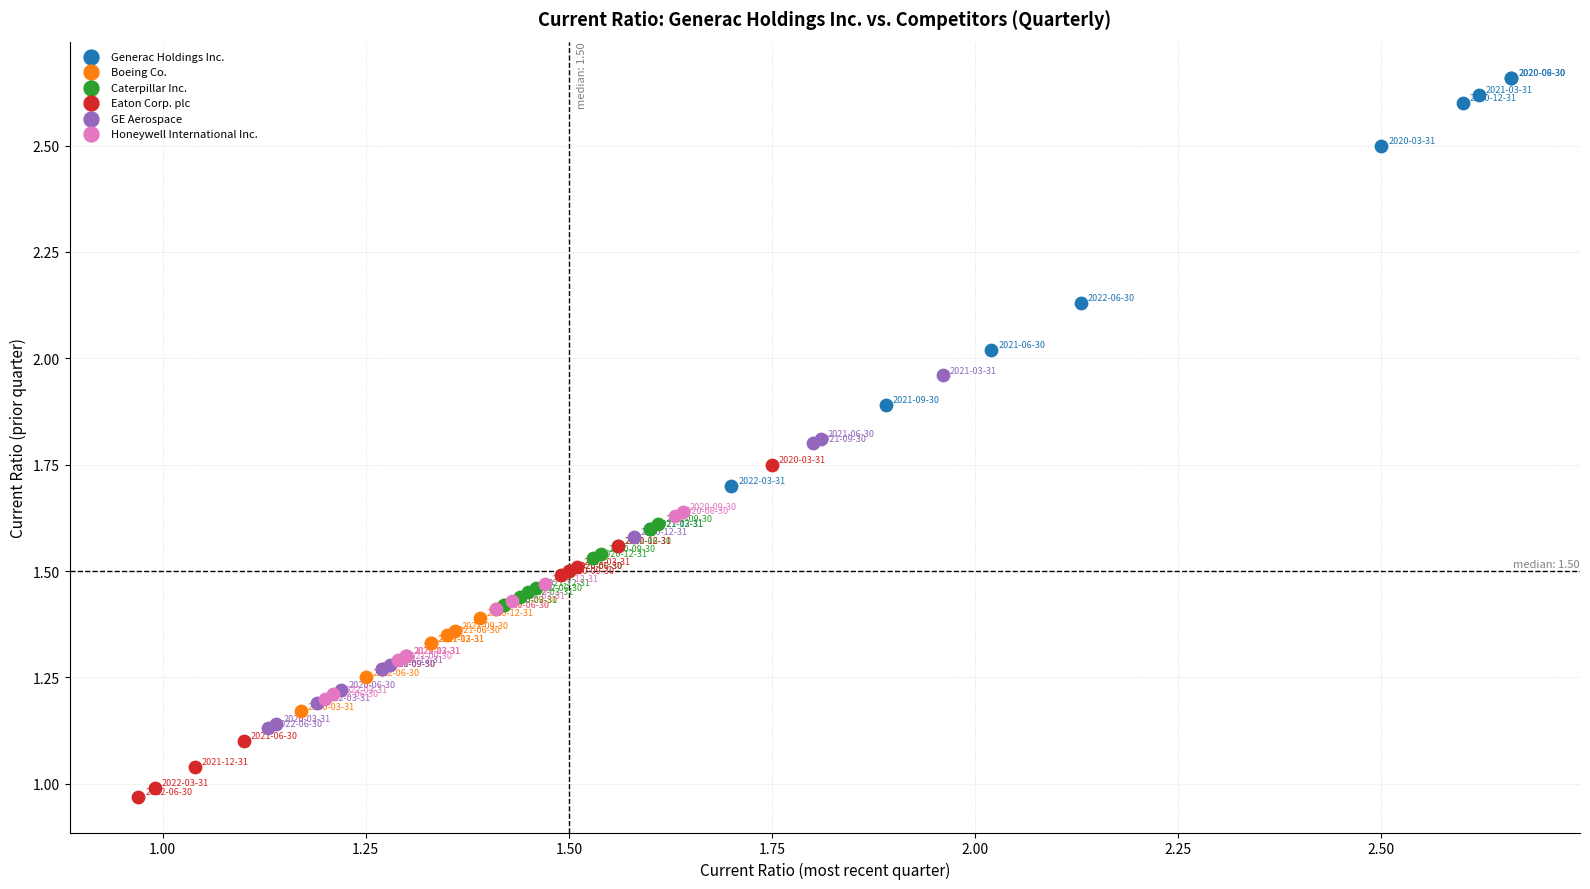

Which series has the widest spread of Y values?

Generac Holdings Inc.